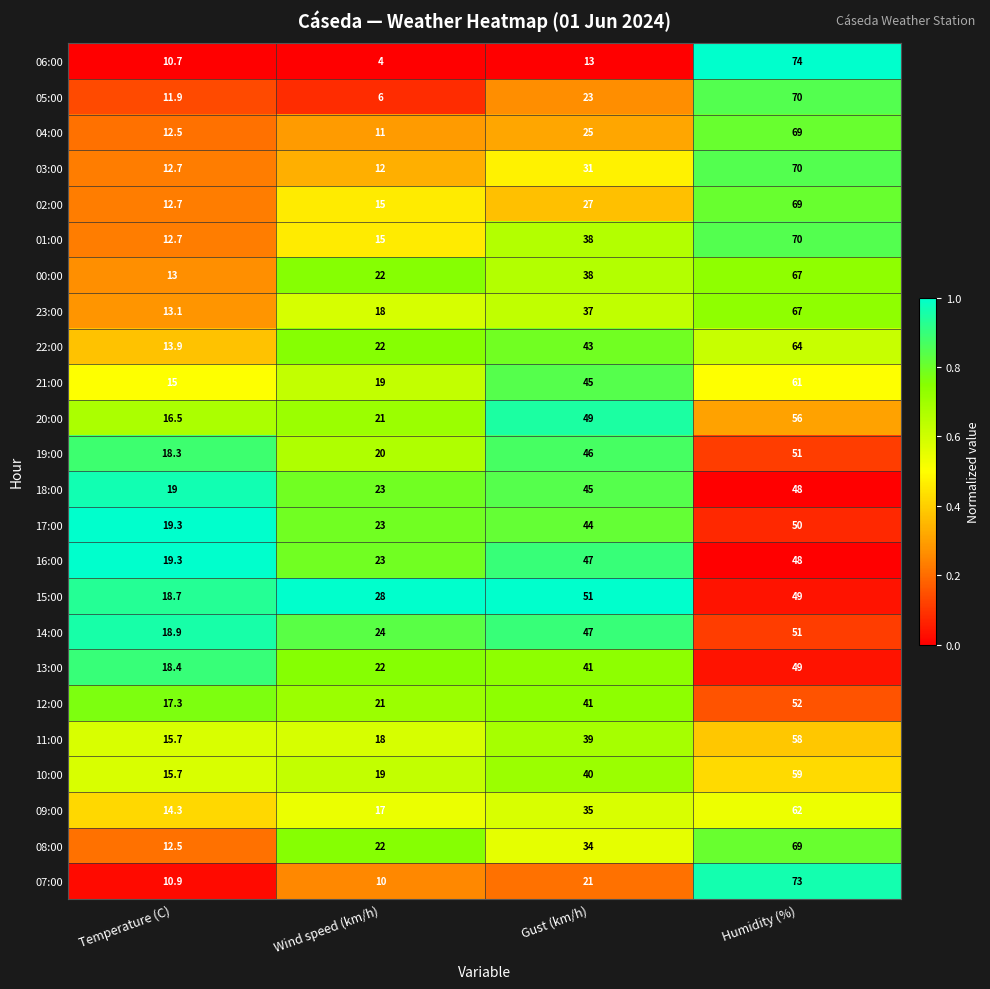

What is the total value across all series at Temperature (C)?

363.0